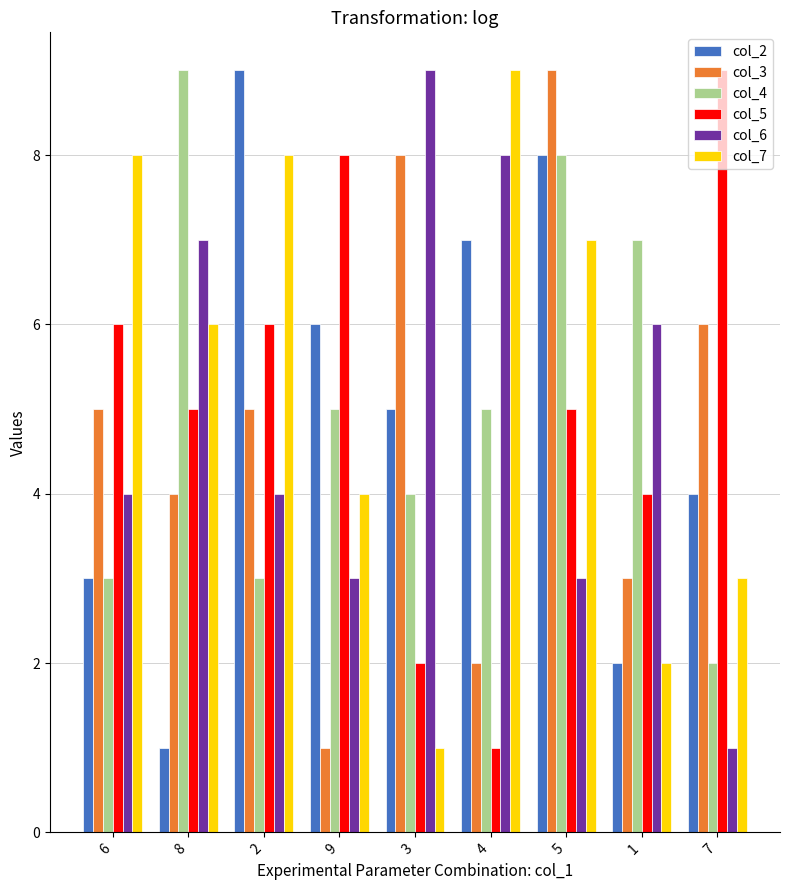

Rank the categories by col_2 value from lowest to highest.

8, 1, 6, 7, 3, 9, 4, 5, 2